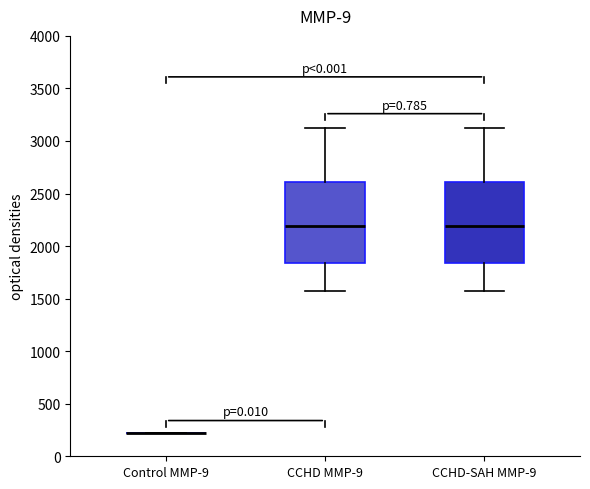

Reading left to right, transcribe this box plot: for each box, give where its median line is, the range the box spans, and where its two whiskers end, as read against the y-axis. The values are not printed on the chart, so give them approximately, as read against the axis.

Control MMP-9: box collapsed to a line at 200, whiskers 200 to 200
CCHD MMP-9: median 2200, box 1850 to 2600, whiskers 1550 to 3150
CCHD-SAH MMP-9: median 2200, box 1850 to 2600, whiskers 1550 to 3150